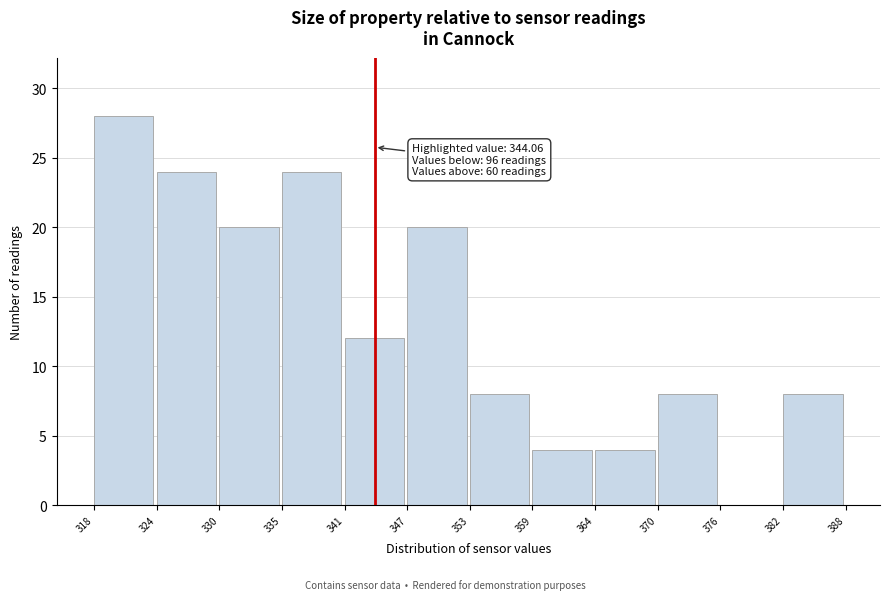

Over which range of the x-axis is the bar tallest?

318 to 324